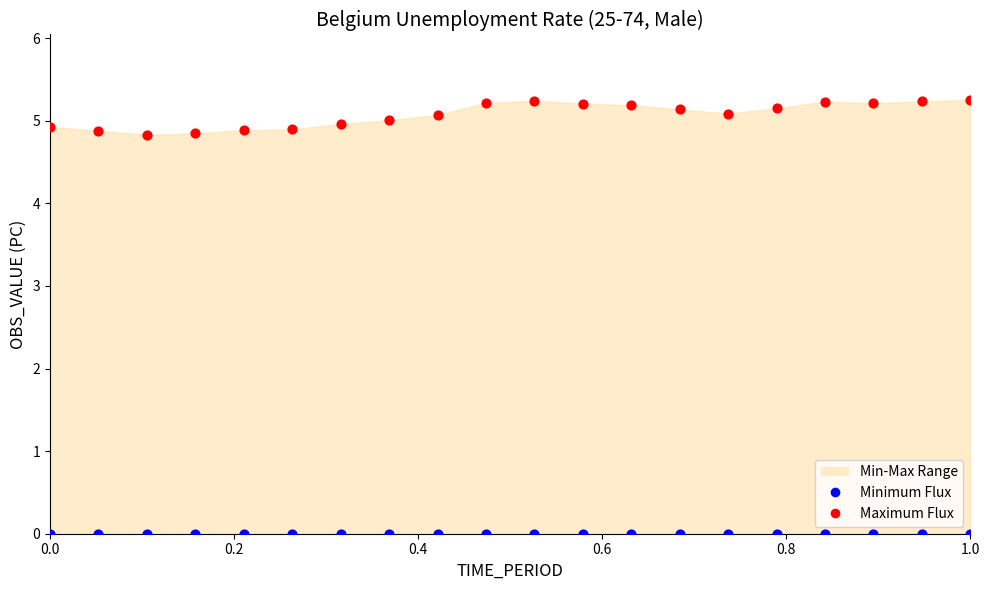

Which series reaches the maximum Y coordinate?

Maximum Flux